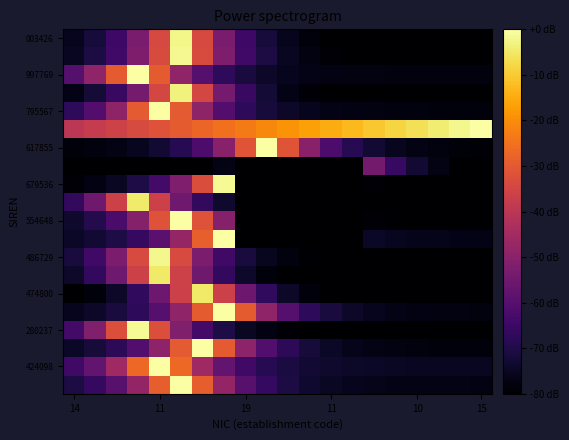

Count the number of categories in the chart.

20